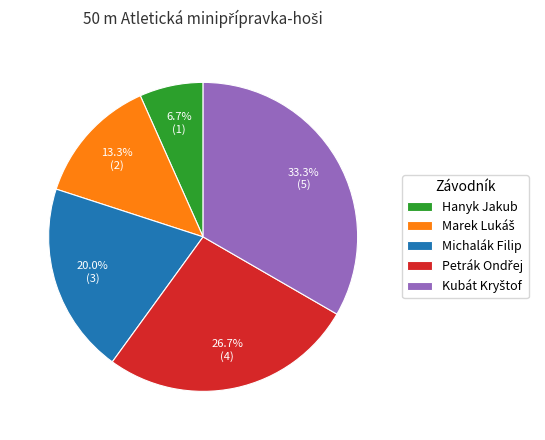

How many segments does this pie chart have?

5